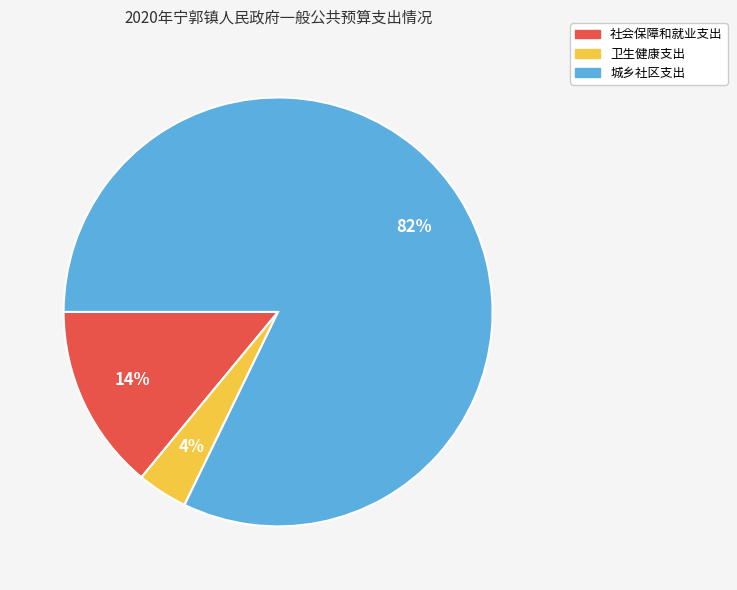

What is the smallest slice in the pie chart?

卫生健康支出